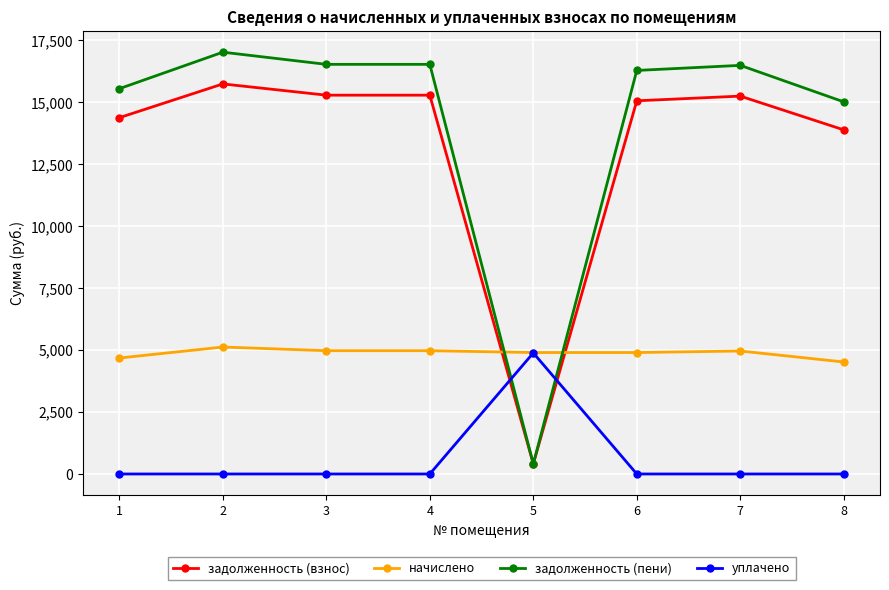

At which category is the sum across all series the highest?

2